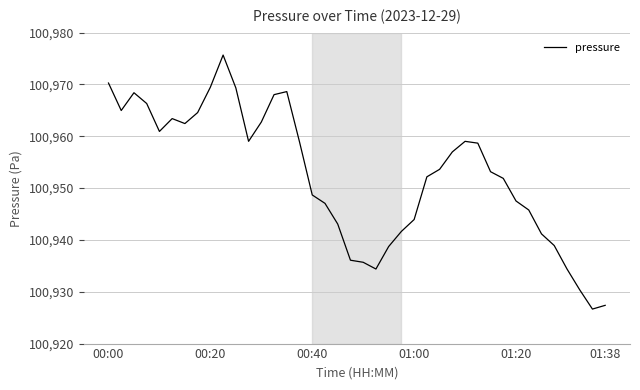

What is the smallest value displayed?

100926.7